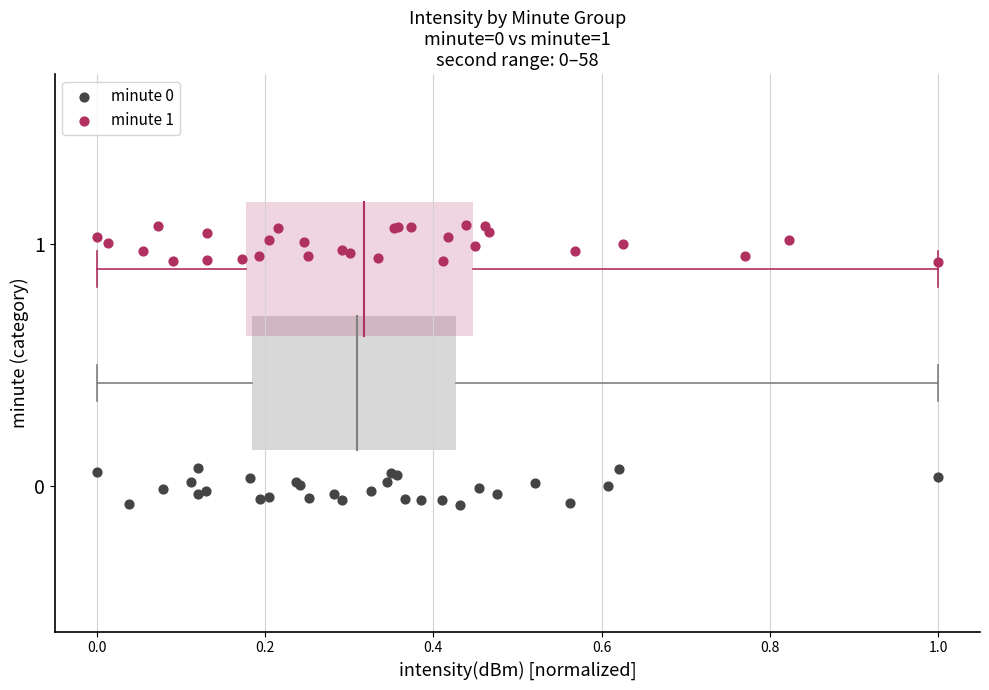

Which series contains the highest Y value?

minute 1